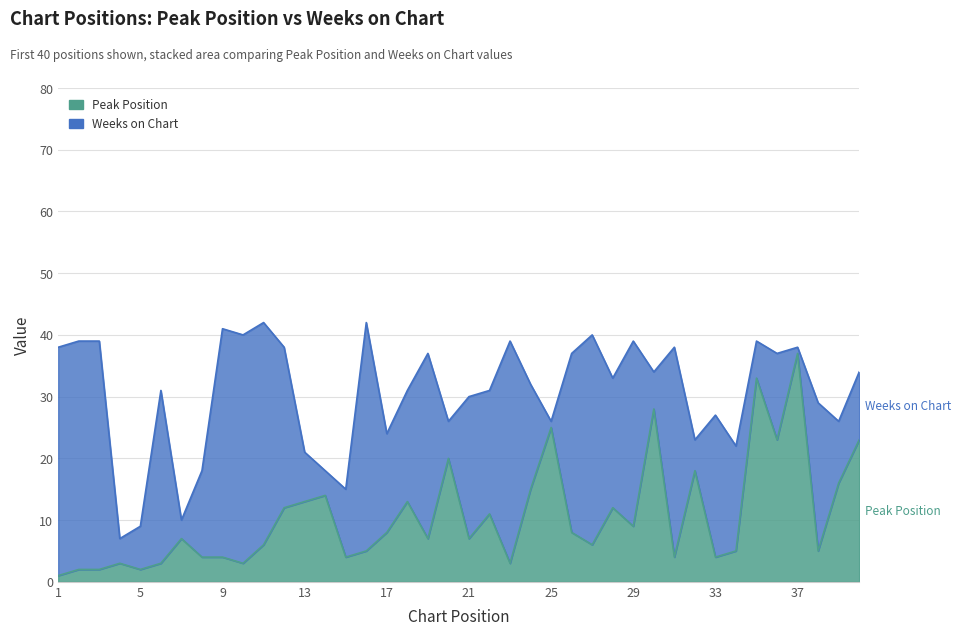

List the labels in order of value, largest first.

37, 35, 30, 25, 36, 40, 20, 32, 39, 24, 14, 13, 18, 12, 28, 22, 29, 17, 26, 7, 19, 21, 11, 27, 16, 34, 38, 8, 9, 15, 31, 33, 4, 6, 10, 23, 2, 3, 5, 1